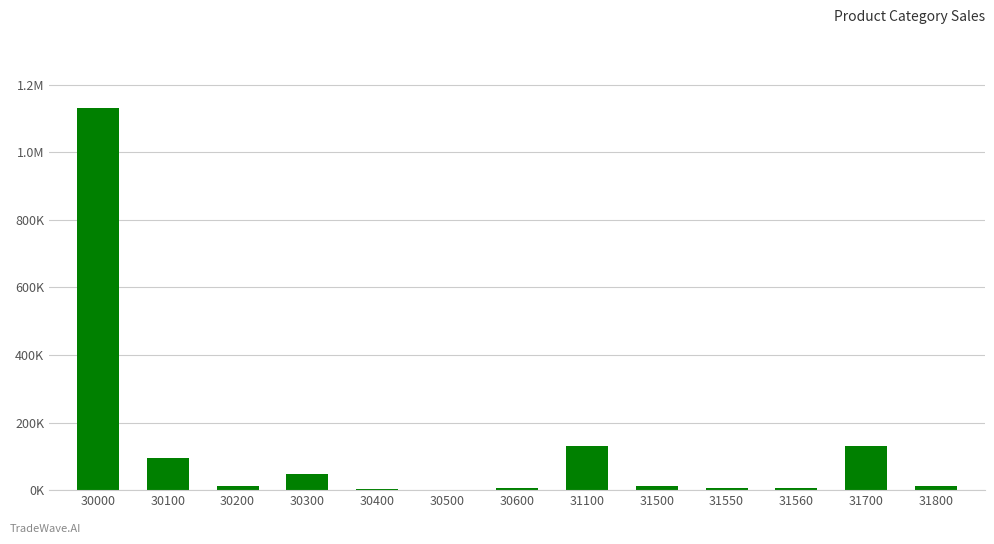

Reading left to right, what are all the values shown in this chart?

30000=1130099	30100=96268	30200=11615	30300=48050	30400=4328	30500=1120	30600=5724	31100=129760	31500=10978	31550=5501	31560=5129	31700=129824	31800=11308